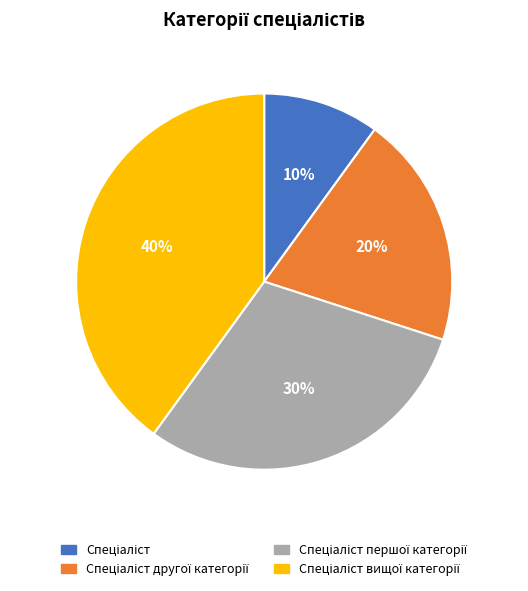

Does any single category account for the majority?

No